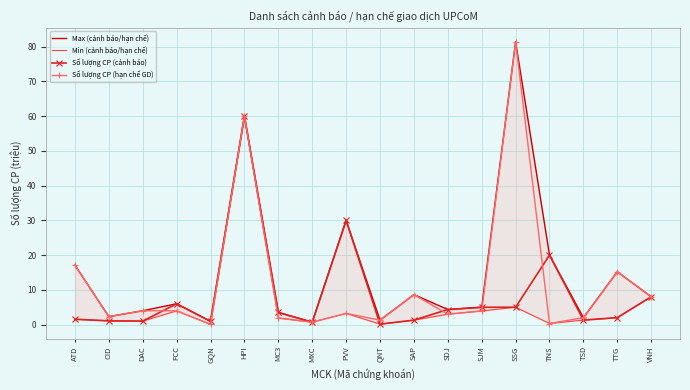

What is the label of the 9th point from the right?

QNT